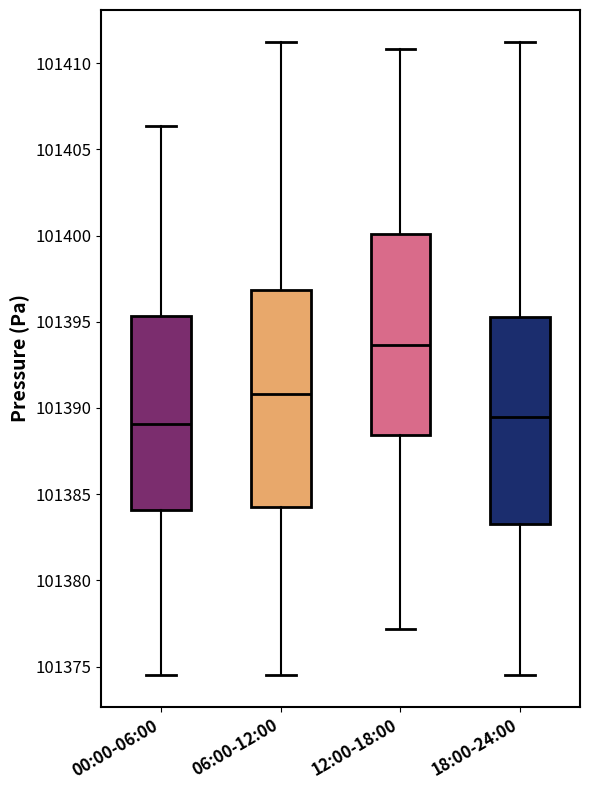

Reading left to right, transcribe this box plot: for each box, give where its median line is, the range the box spans, and where its two whiskers end, as read against the y-axis. The values are not printed on the chart, so give them approximately, as read against the axis.

00:00-06:00: median 101389.0, box 101384.0 to 101395.5, whiskers 101374.5 to 101406.5
06:00-12:00: median 101391.0, box 101384.5 to 101397.0, whiskers 101374.5 to 101411.5
12:00-18:00: median 101393.5, box 101388.5 to 101400.0, whiskers 101377.0 to 101411.0
18:00-24:00: median 101389.5, box 101383.5 to 101395.5, whiskers 101374.5 to 101411.5